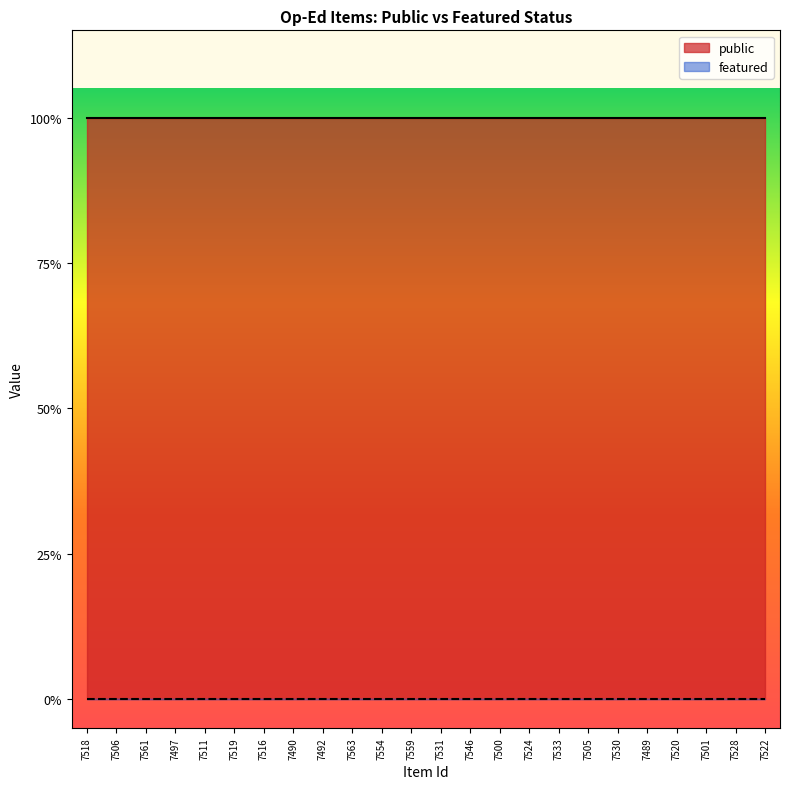

What is the label of the 7th point from the left?

7516